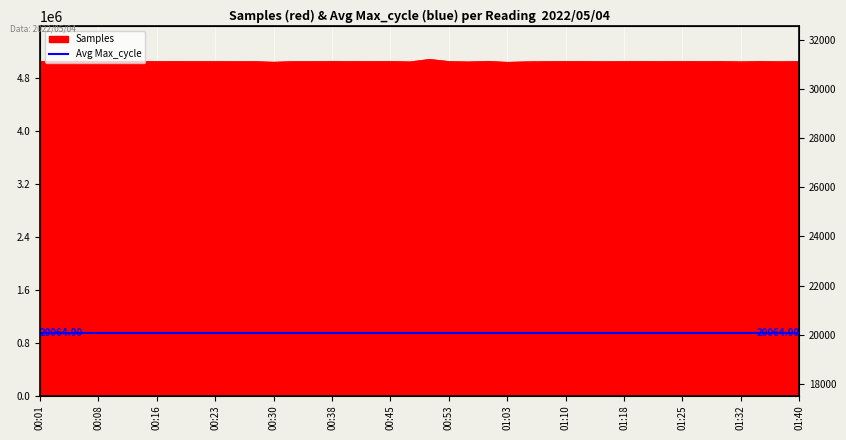

At which label is the value closest to 5058272?

00:06